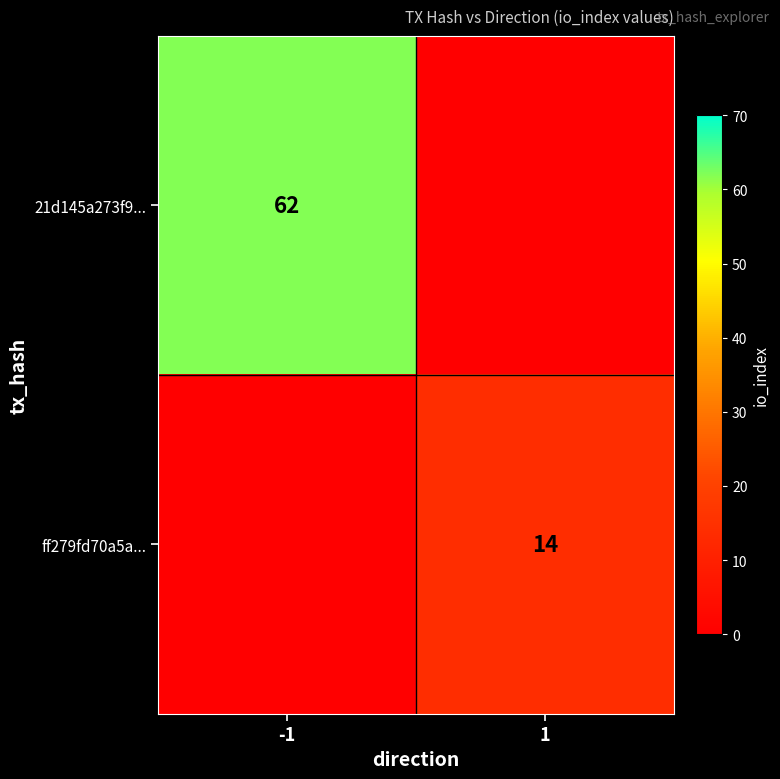

The 21d145a273f9... series shows 62 at -1. True or false?

True